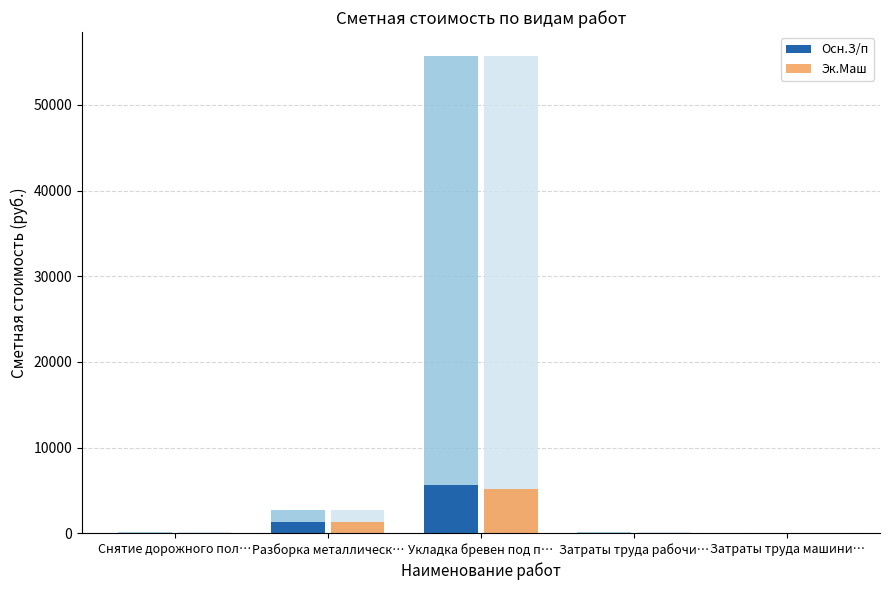

Which label corresponds to the largest value in the chart?

Укладка бревен под п…